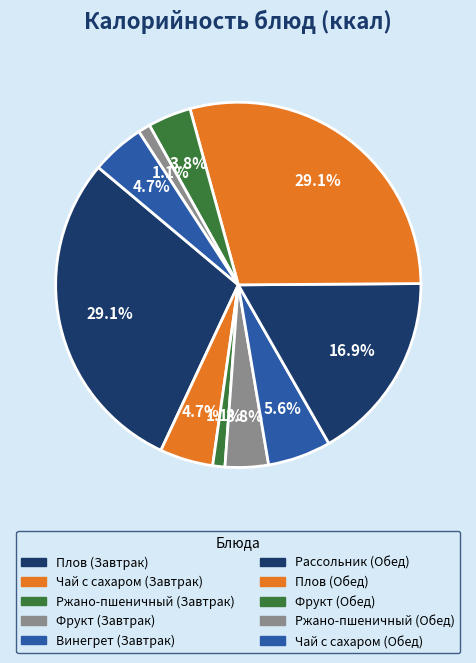

What is the largest slice in the pie chart?

Плов (Завтрак)